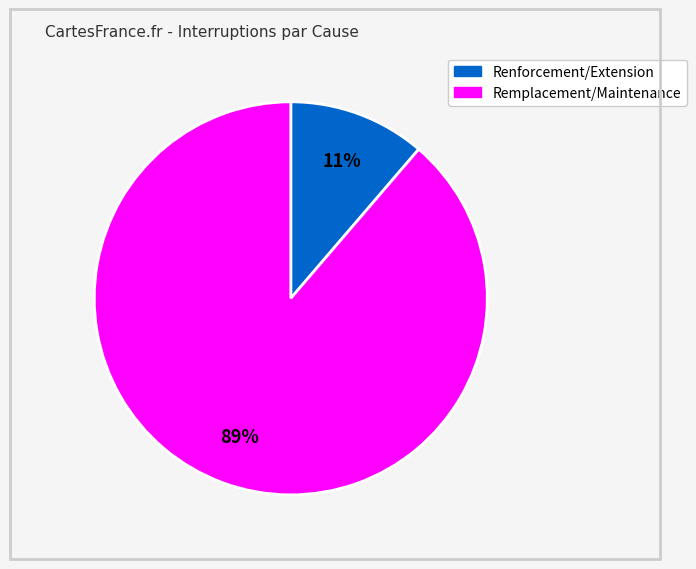

To the nearest percent, what is the average slice percentage?

50%